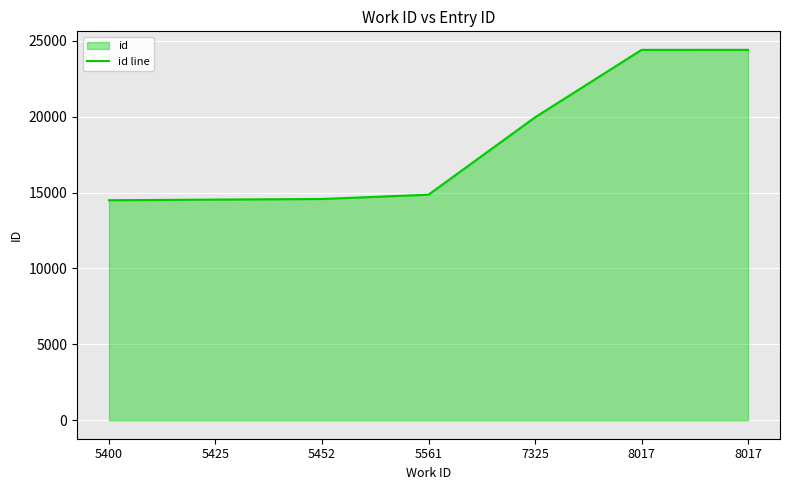

Which category has the lowest value across all series?

5400